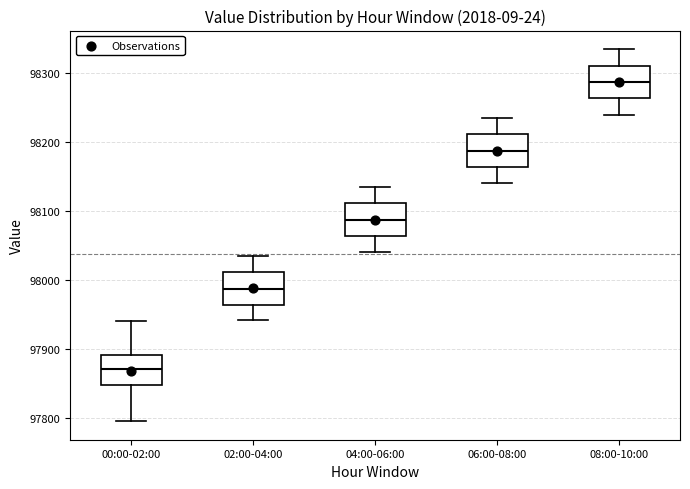

Which box has the lowest median line?

00:00-02:00